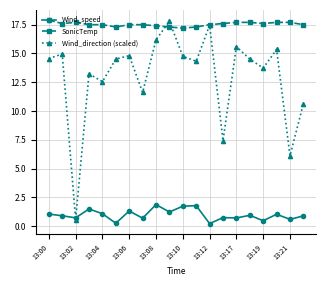

What is the value of the Wind_speed point at the 3rd from the left?

0.7